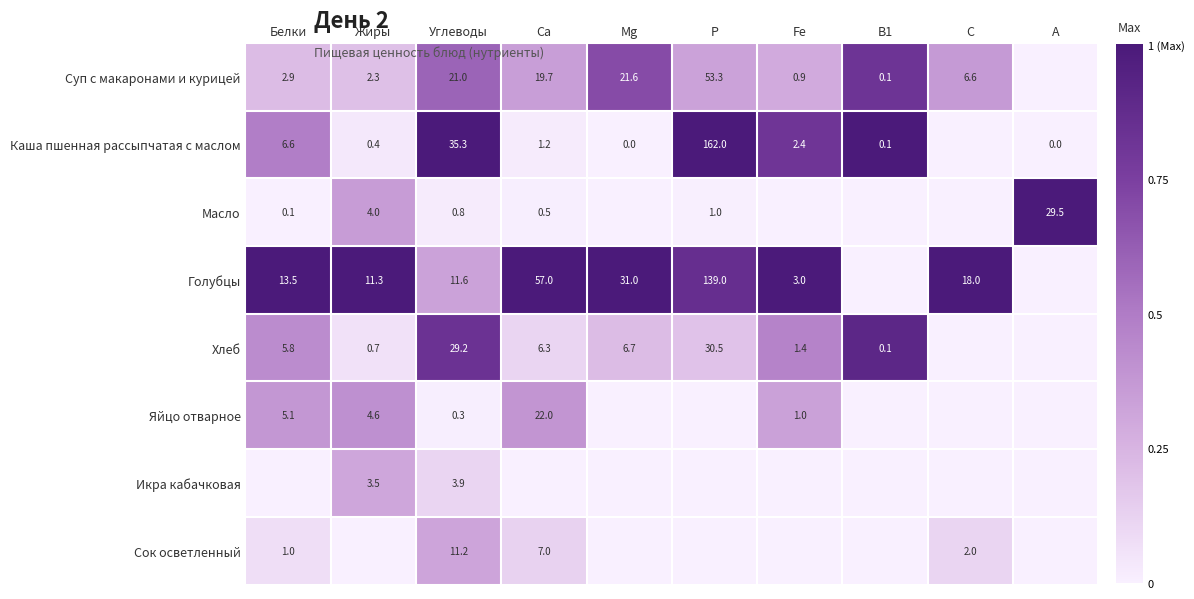

What is the difference between the Голубцы values at Mg and С?

13.0